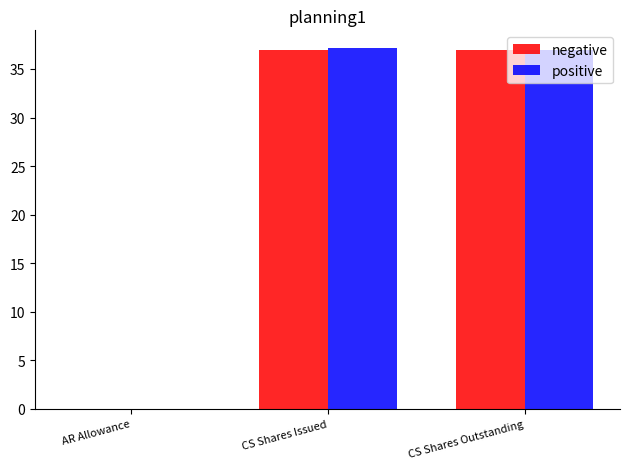

What is the greatest value displayed?

37.1